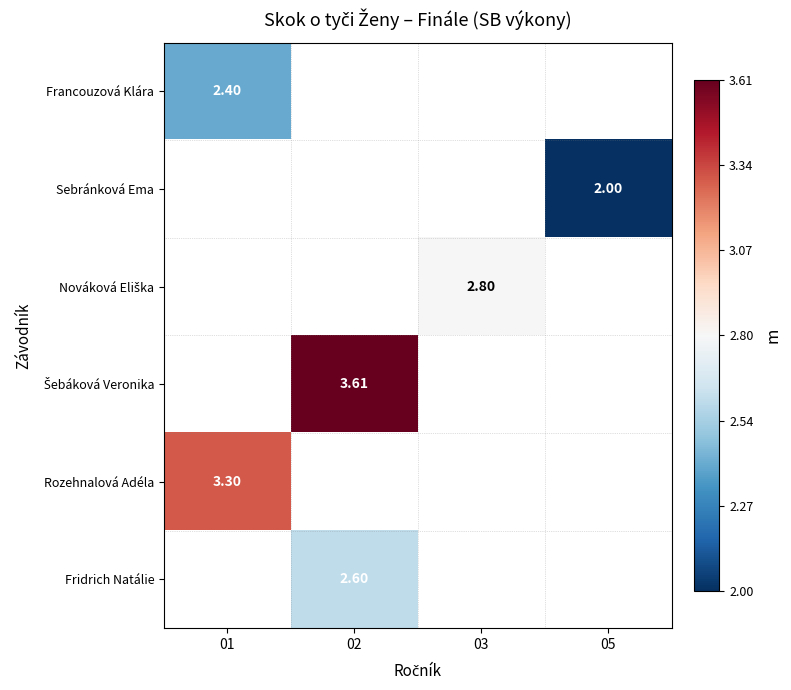

Is the value of Francouzová Klára at 01 greater than the value of Rozehnalová Adéla at 01?

No